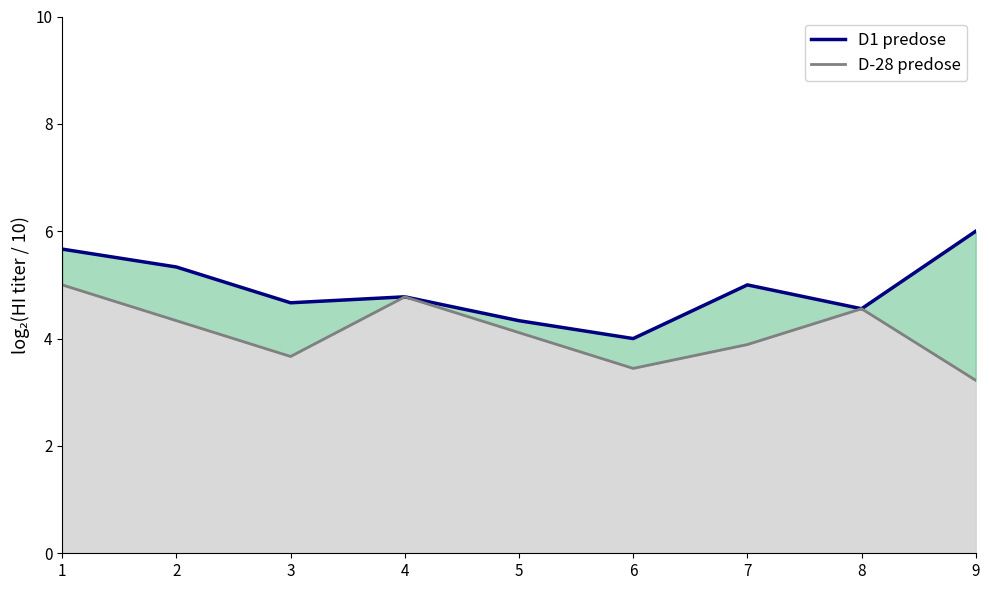

What is the difference between the maximum and minimum values in the D1 predose series?

2.0